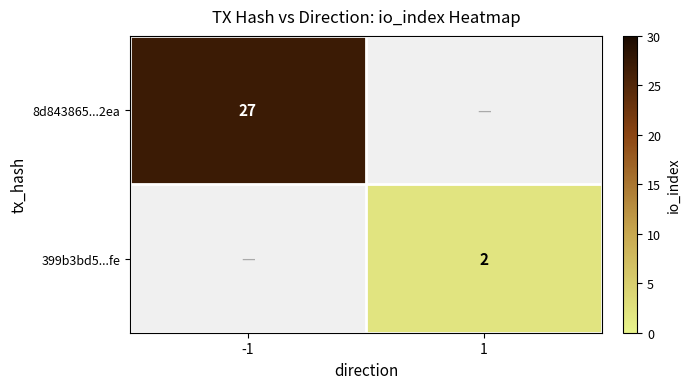

The 399b3bd5...fe series shows 2 at 1. True or false?

True